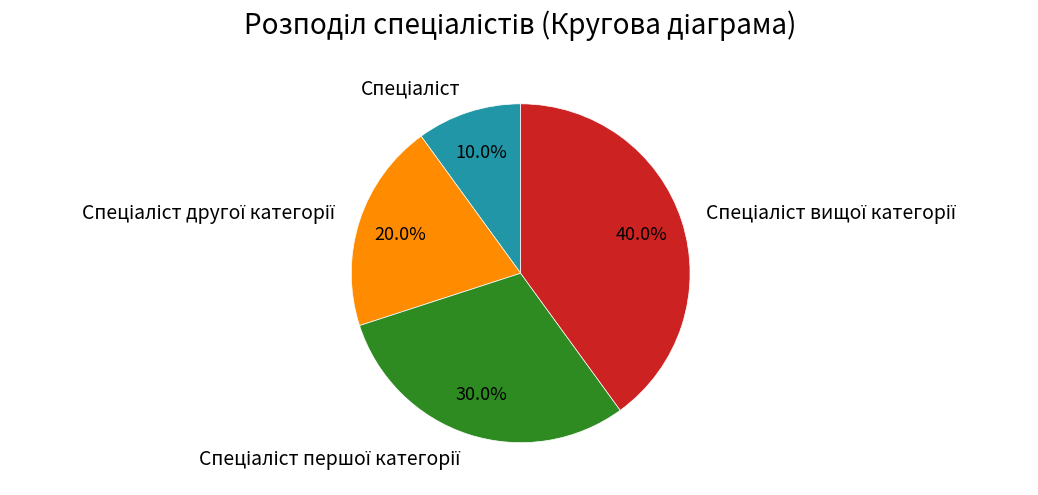

Does any single category account for the majority?

No